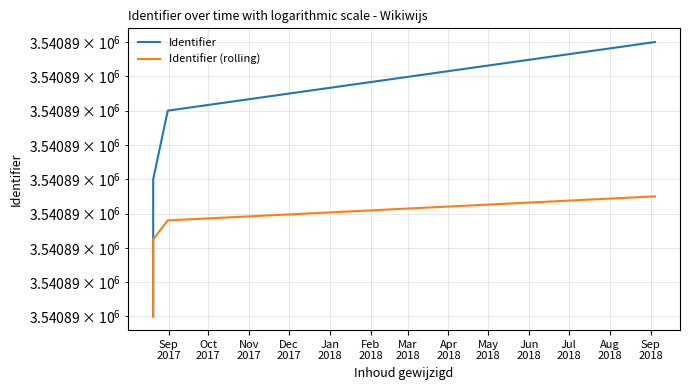

What is the average value of the Identifier series?

3540890.7